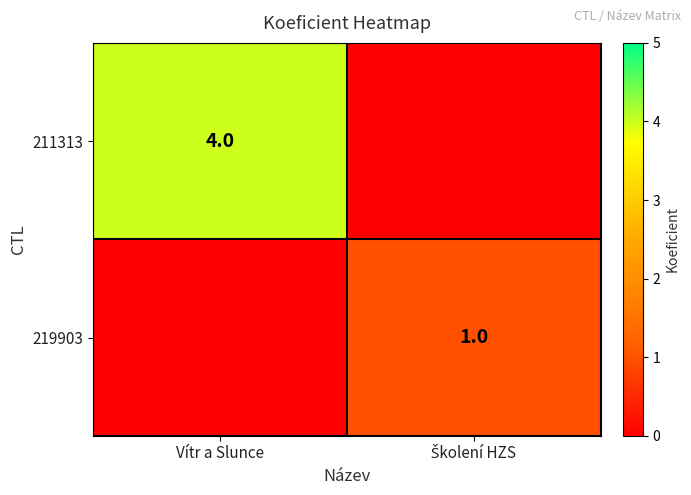

The value of 211313 at Vítr a Slunce is 4. True or false?

True